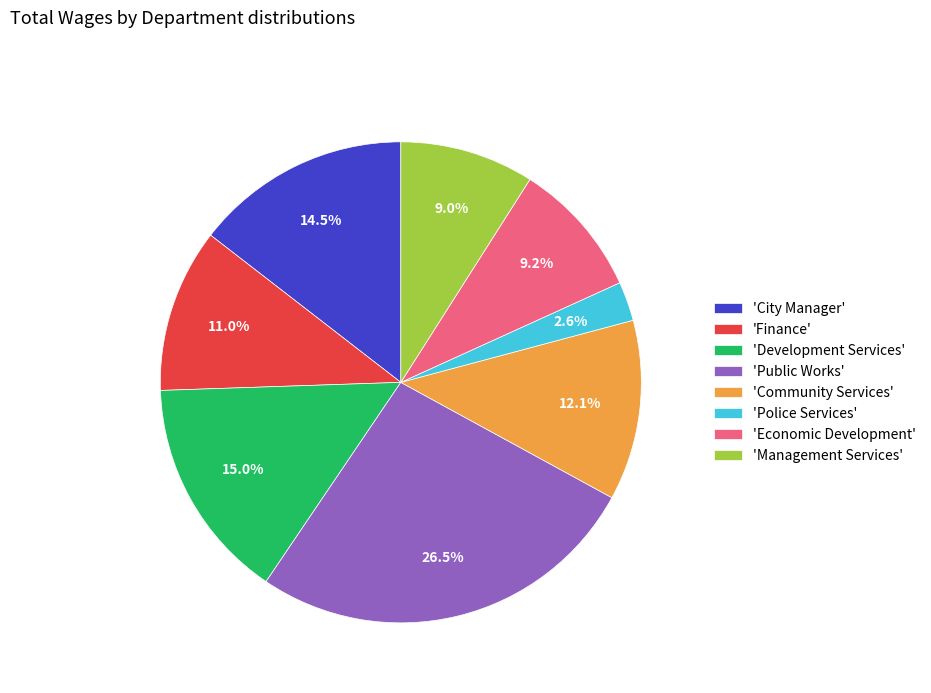

What percentage is NOT represented by 'City Manager'?

85.5%